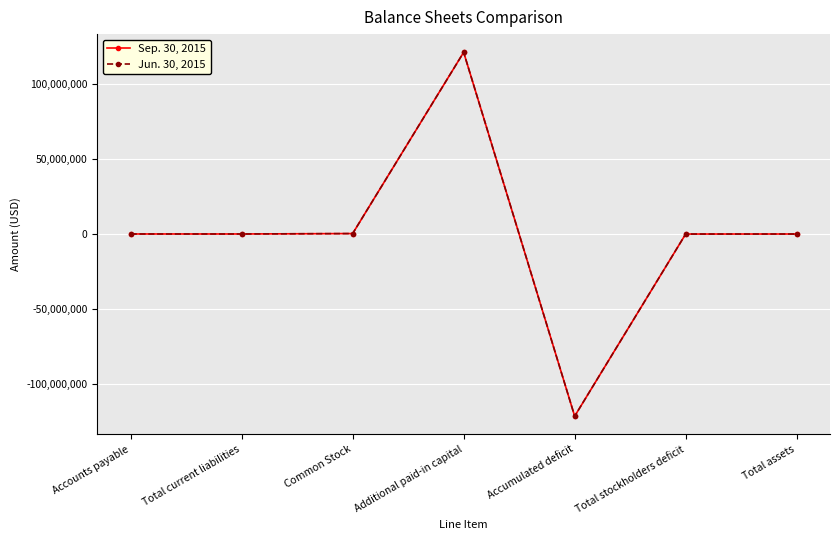

What position from the right is Total current liabilities?

6